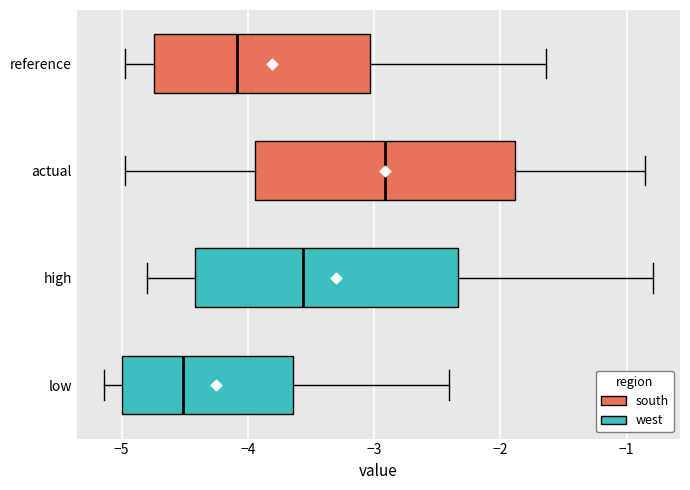

Which box's median line is the furthest to the right?

actual